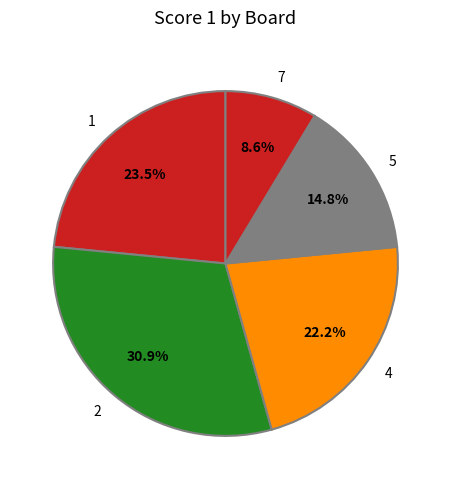

How much of the chart is everything except 5?

85.2%